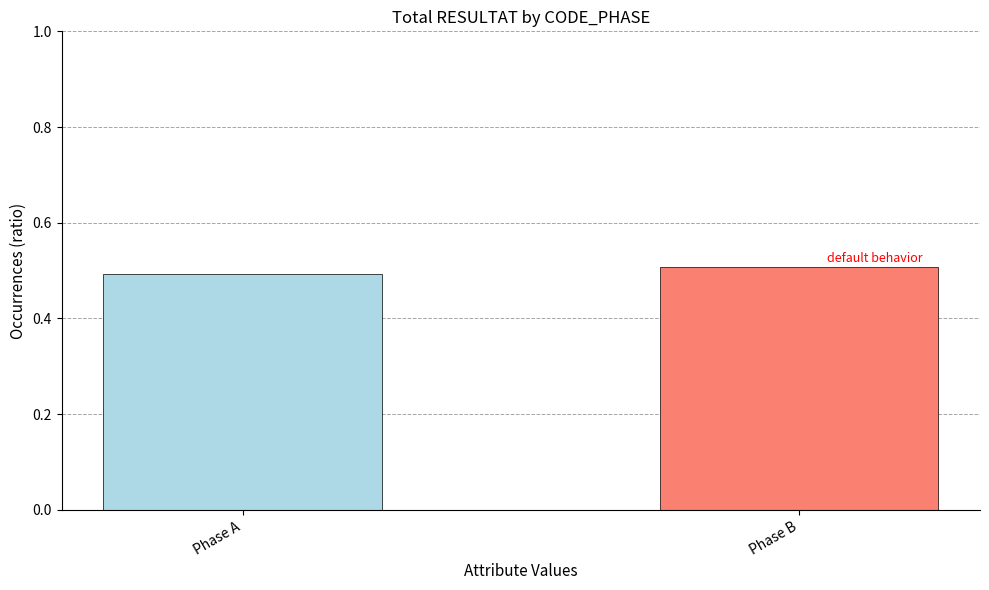

Rank the categories by value from highest to lowest.

Phase B, Phase A